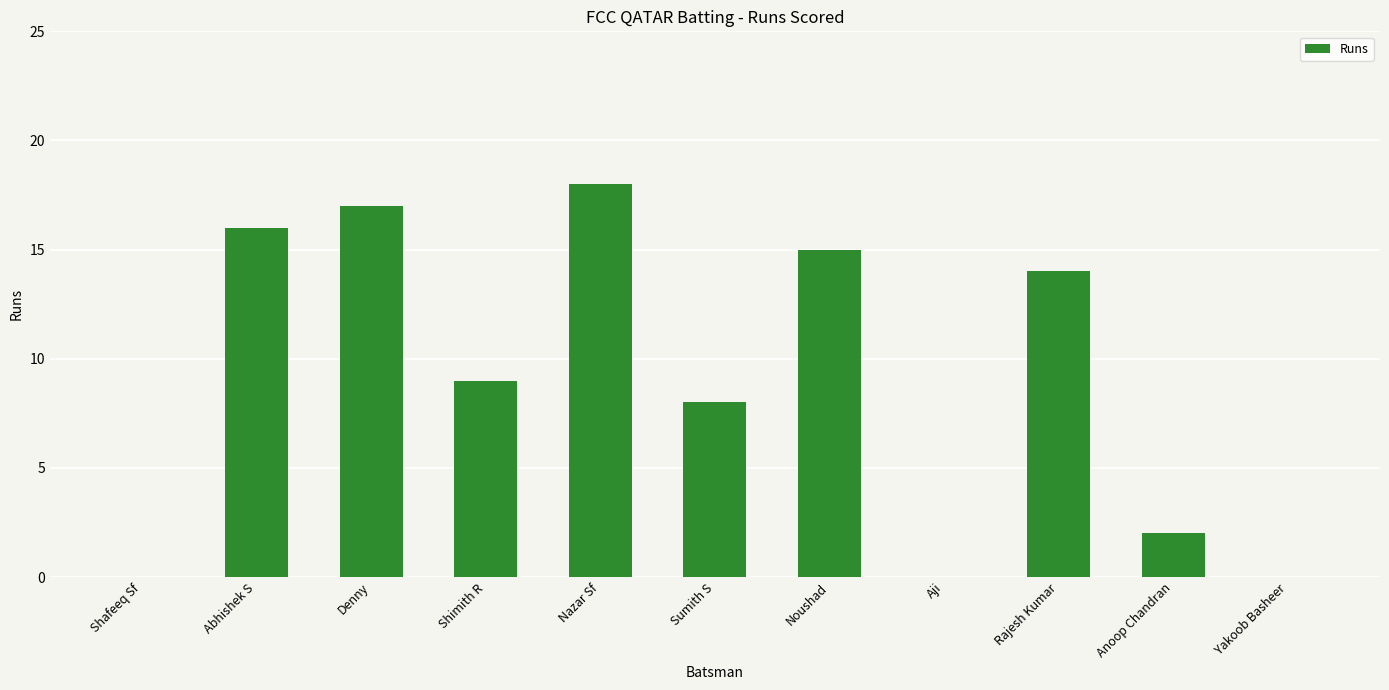

What is the change in value from Denny to Noushad?

-2